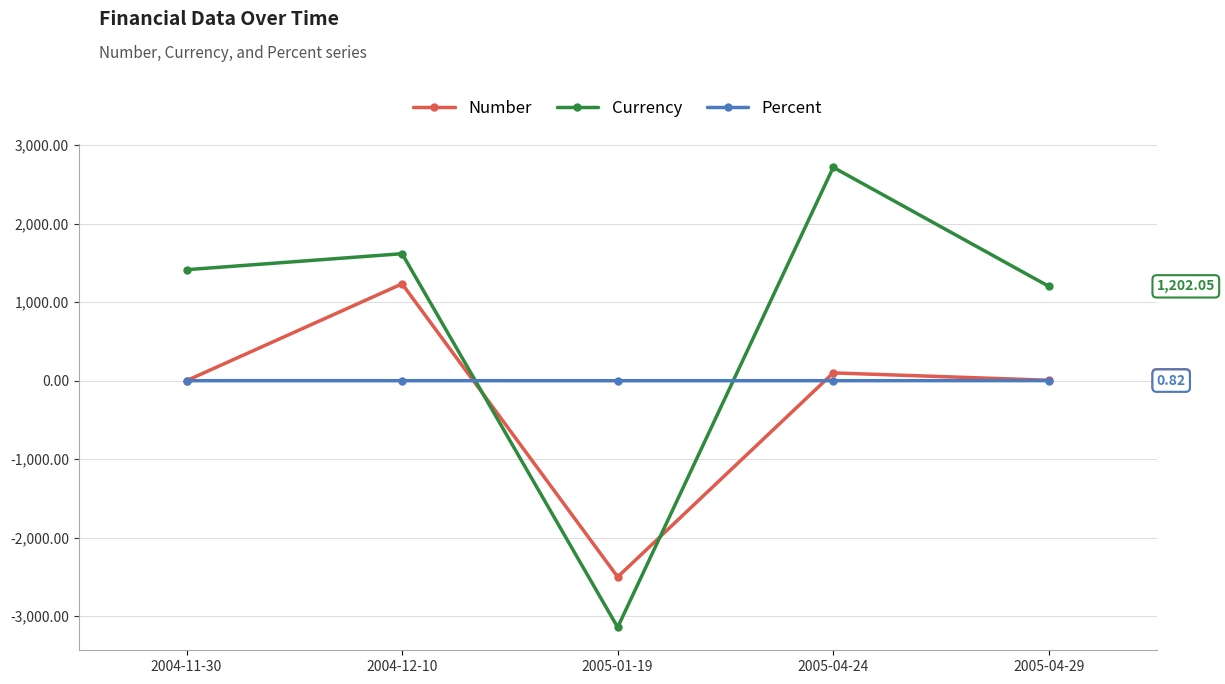

What is the minimum value for Percent?

-0.3